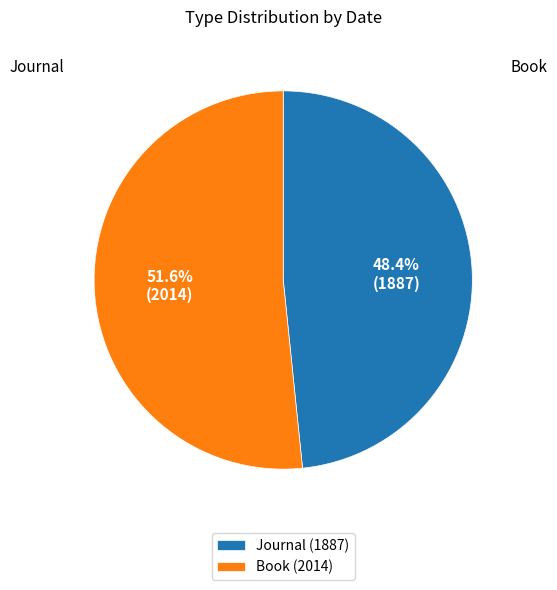

True or false: Journal (1887) accounts for 48% of the total.

True